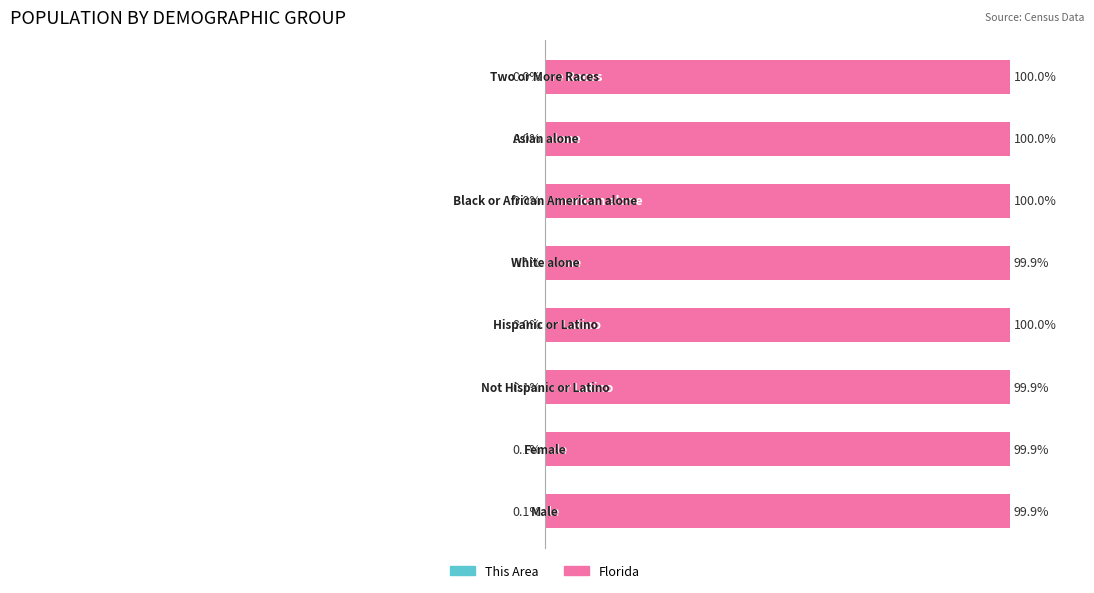

What are all the series names shown in the legend?

This Area, Florida